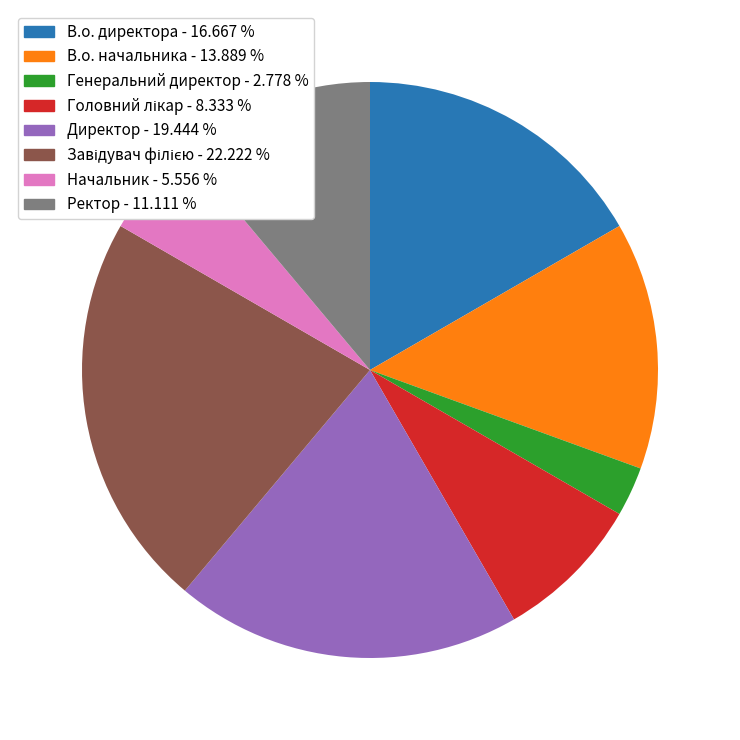

Is the sum of Директор and В.о. директора greater than half?

No